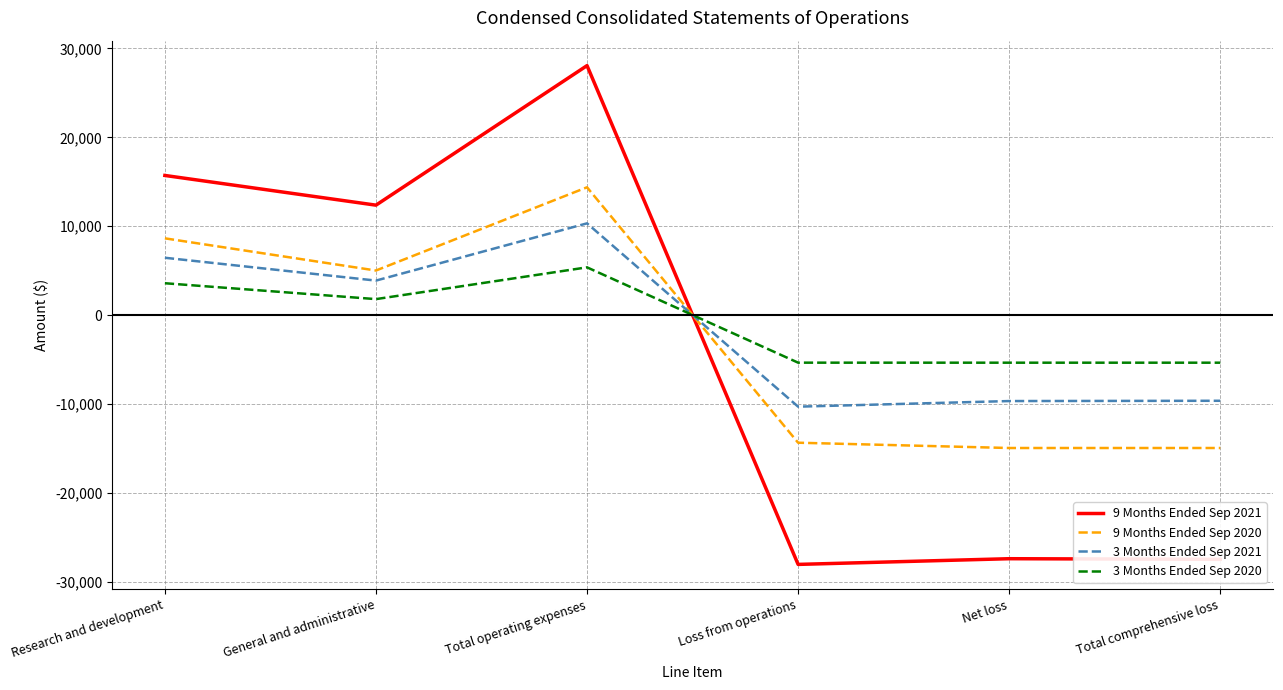

Which series has the largest range (max minus min)?

9 Months Ended Sep 2021